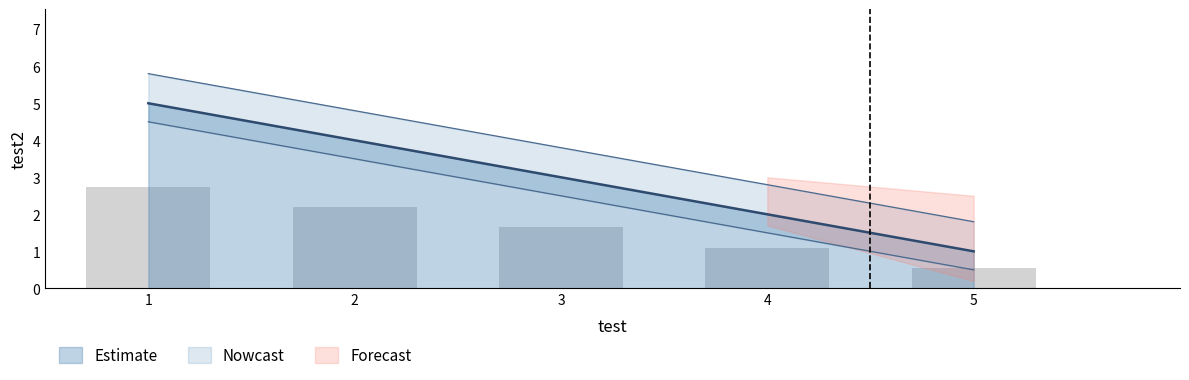

What is the average value?

3